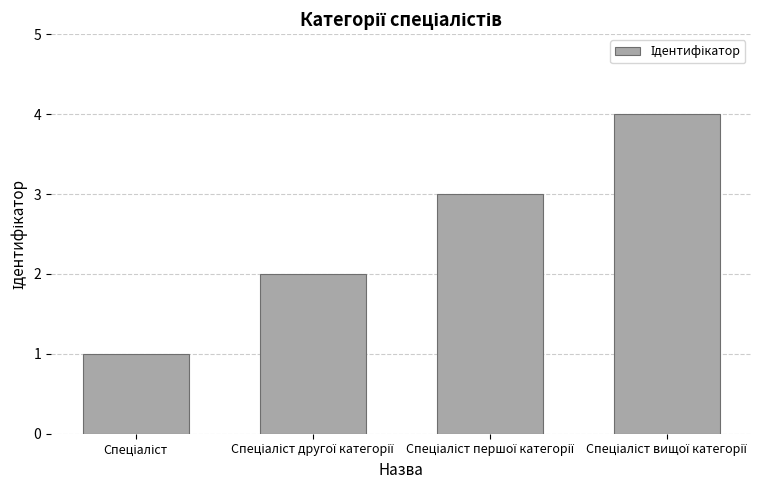

What is the difference between the maximum and minimum values?

3